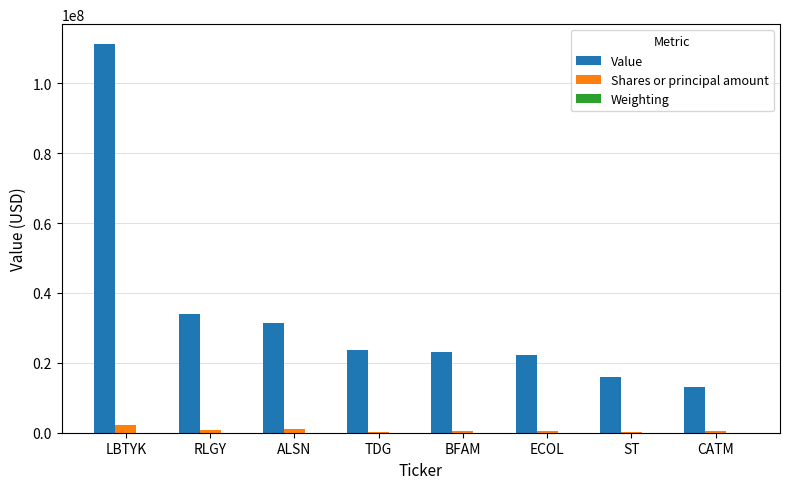

Which series changed the most between LBTYK and TDG?

Value